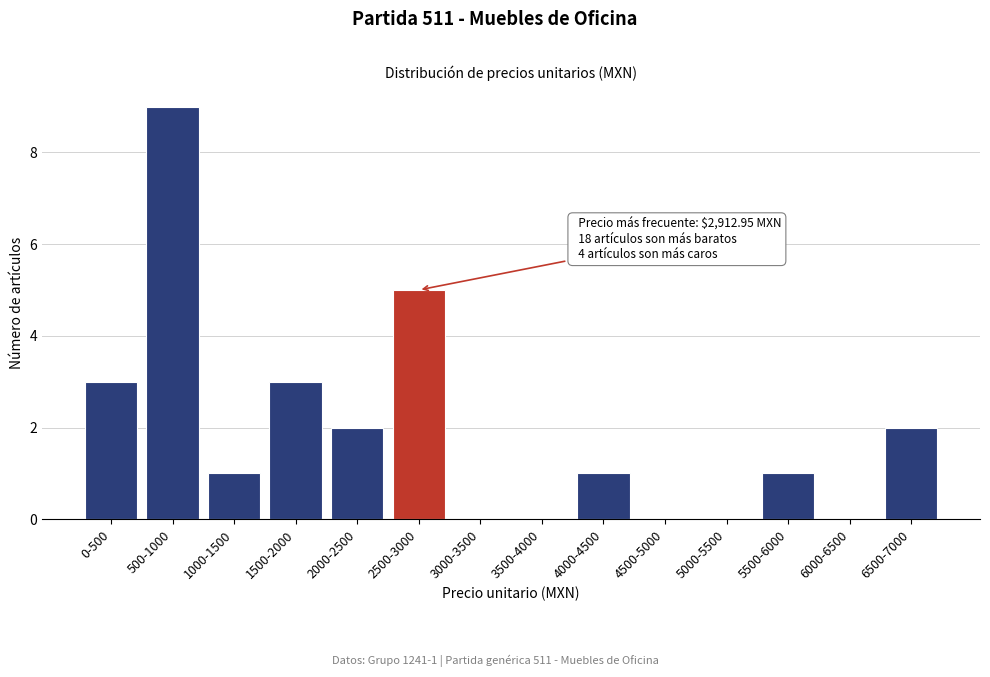

Reading right to left, list all the values displayed in this chart.

6500-7000=2	6000-6500=0	5500-6000=1	5000-5500=0	4500-5000=0	4000-4500=1	3500-4000=0	3000-3500=0	2500-3000=5	2000-2500=2	1500-2000=3	1000-1500=1	500-1000=9	0-500=3